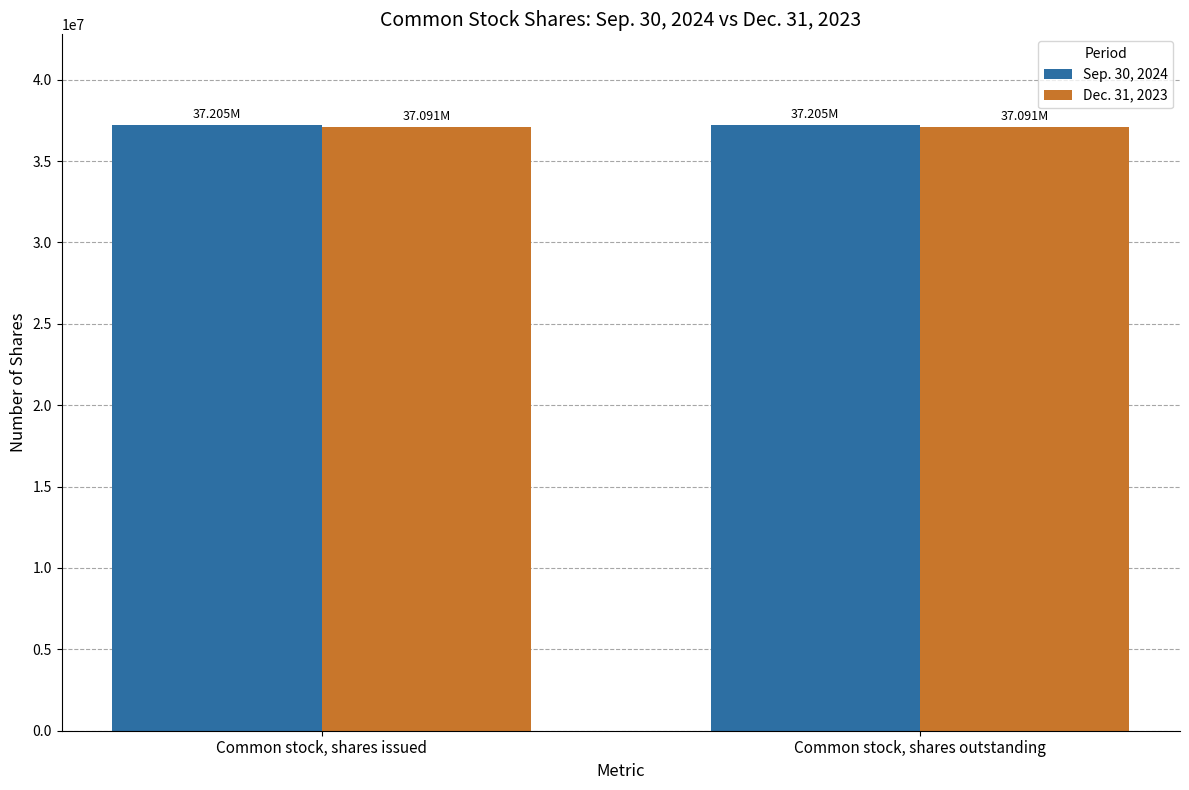

How many series are shown in this chart?

2